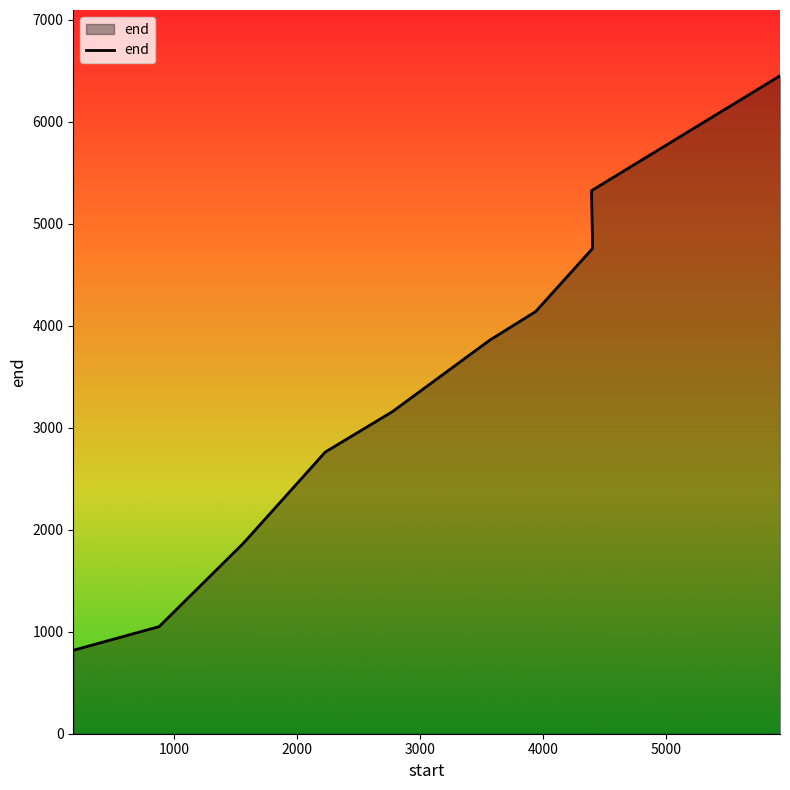

What is the label of the 5th point from the left?

2777